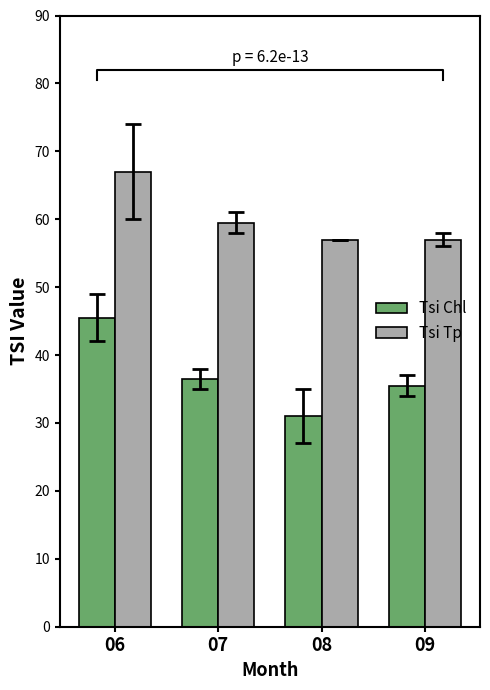

What are all the series names shown in the legend?

Tsi Chl, Tsi Tp